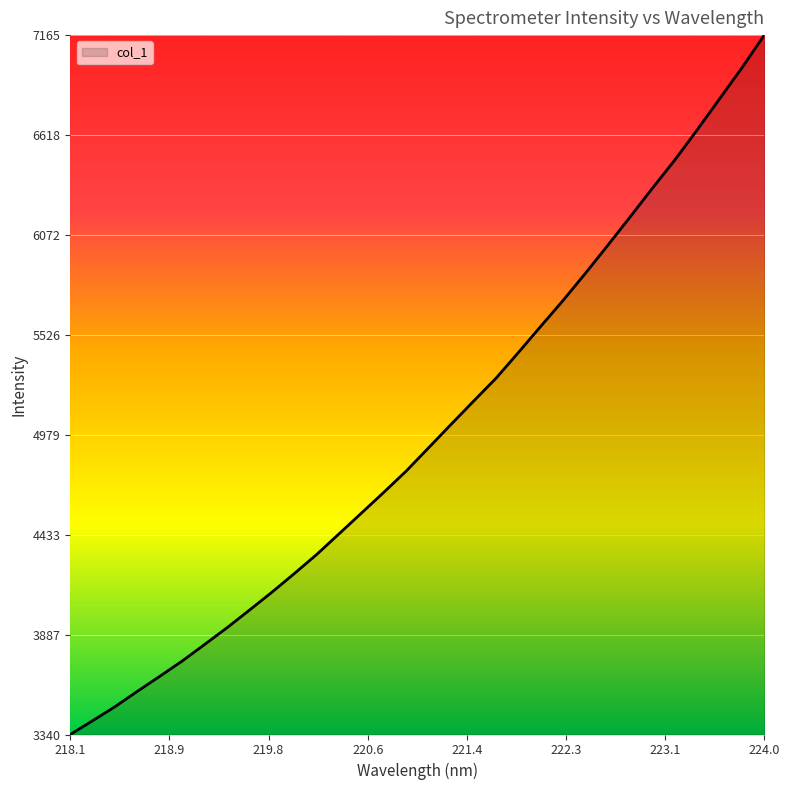

What is the difference between the maximum and minimum values?

3824.5